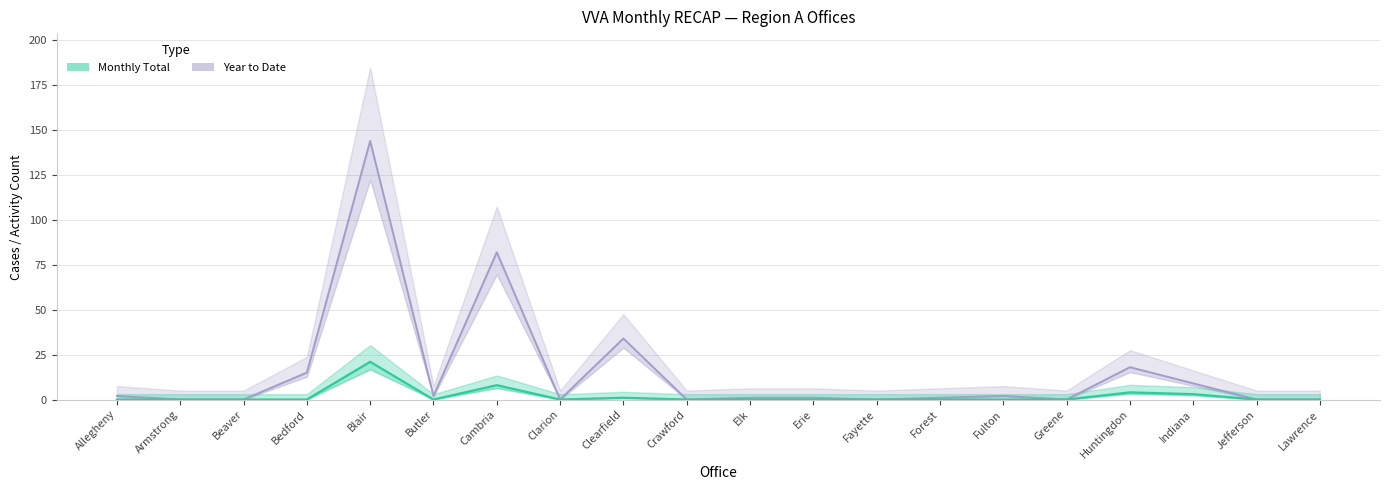

How many lines are shown in the chart?

2